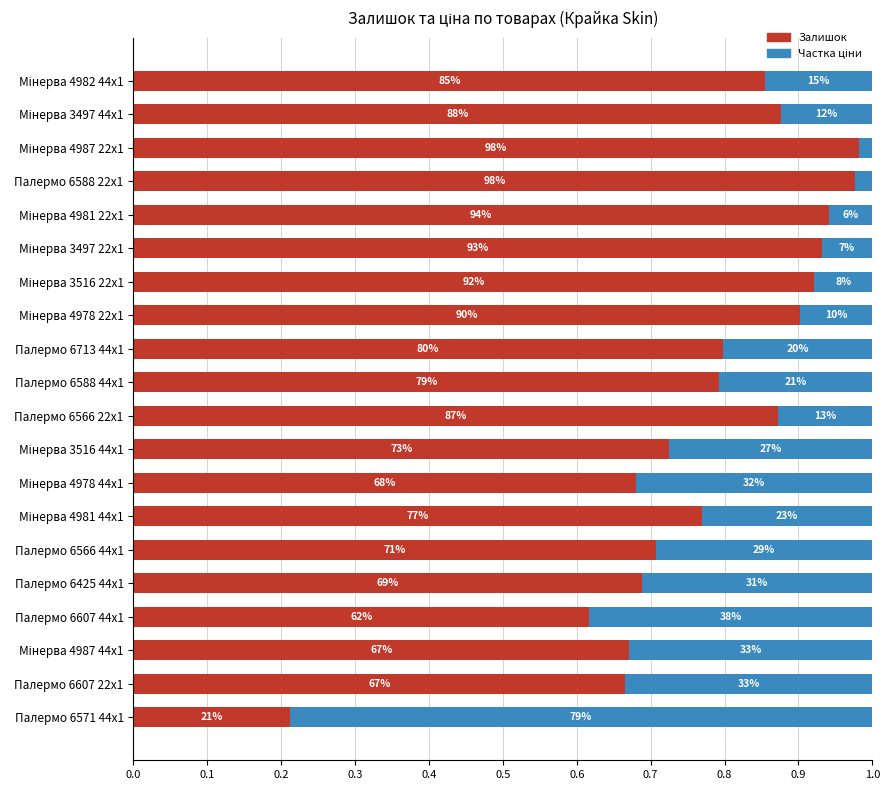

How many distinct data groups are displayed?

2